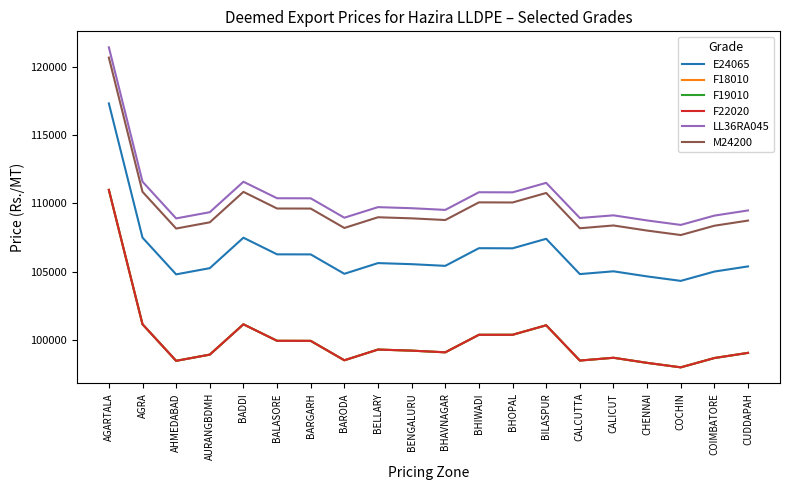

Does the chart have visible grid lines?

No